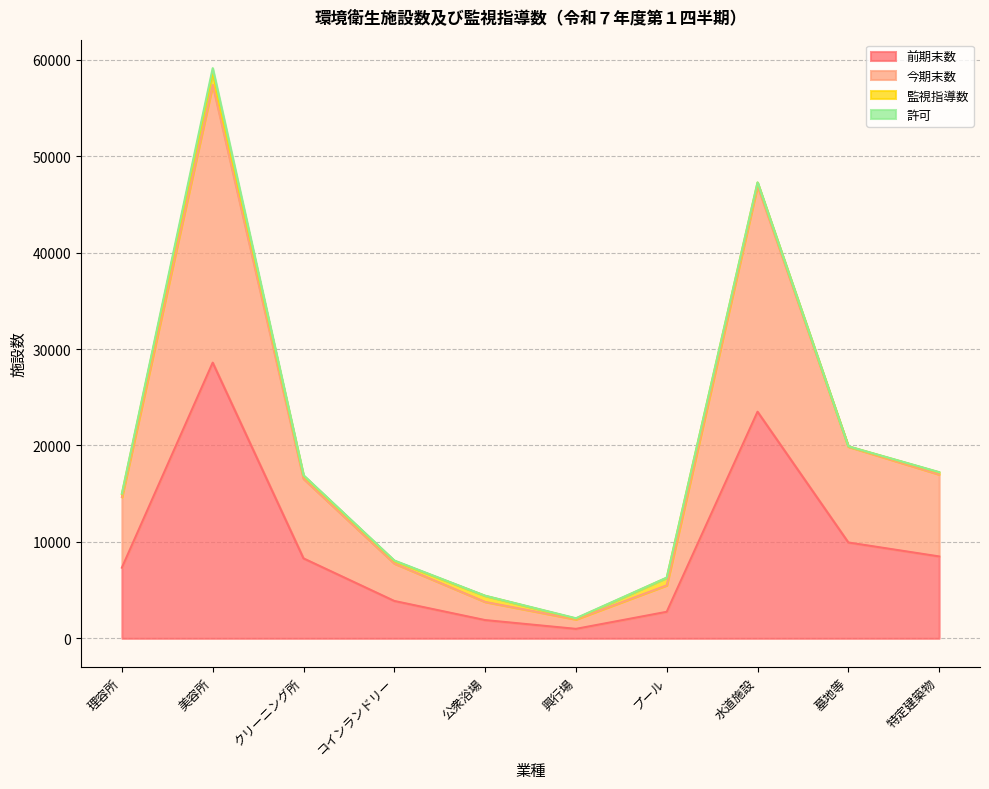

At which label is 前期末数 closest to 14784?

墓地等